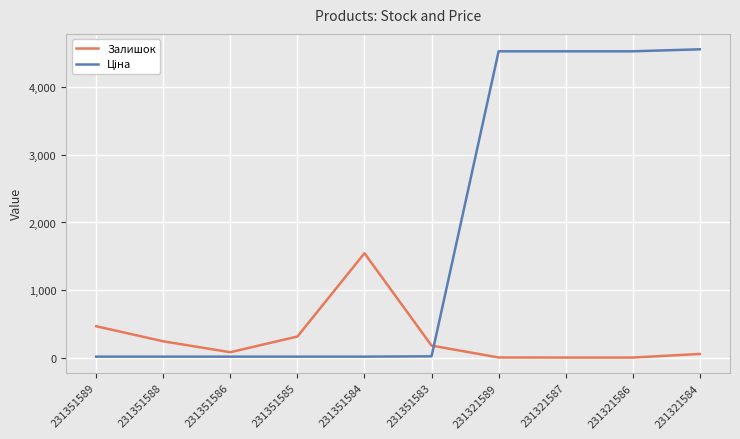

Is this an area chart (filled region under the line)?

No